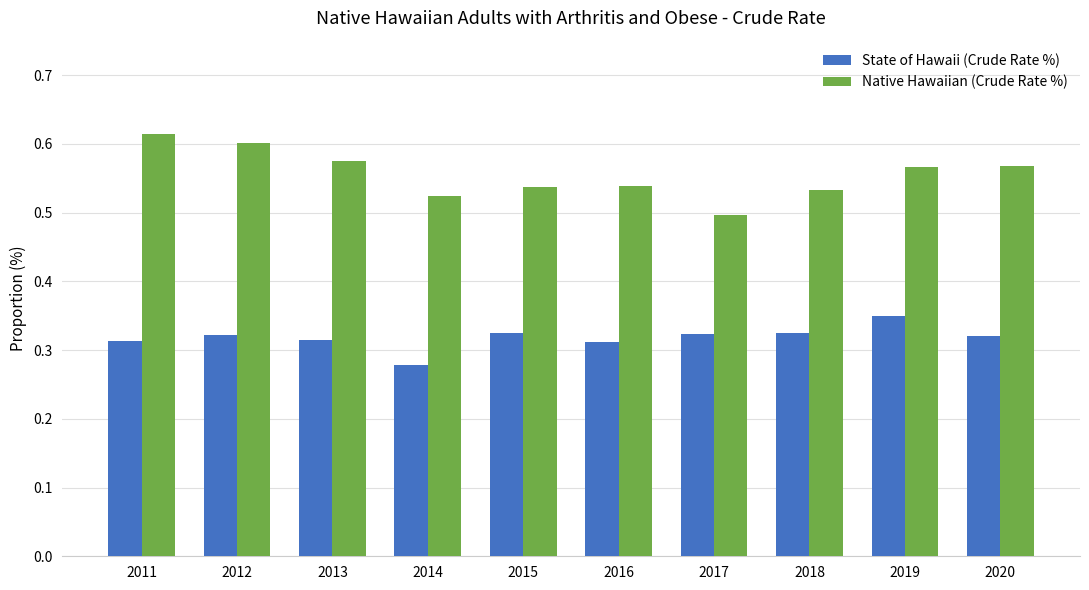

Rank the series at 2013 from lowest to highest value.

State of Hawaii (Crude Rate %), Native Hawaiian (Crude Rate %)